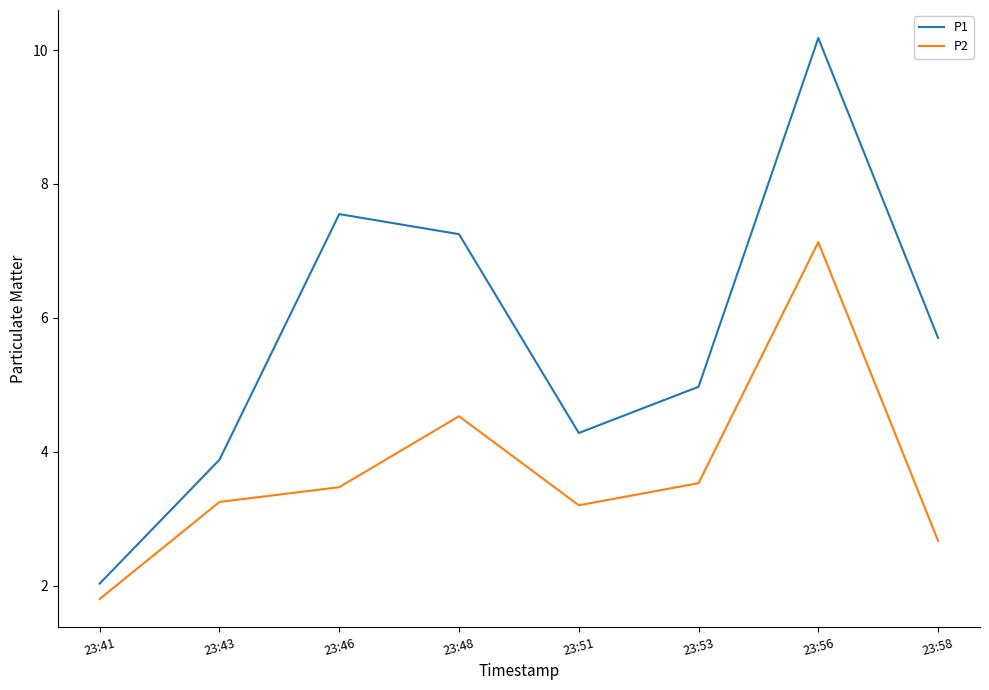

List the series in order of their peak value, highest first.

P1, P2